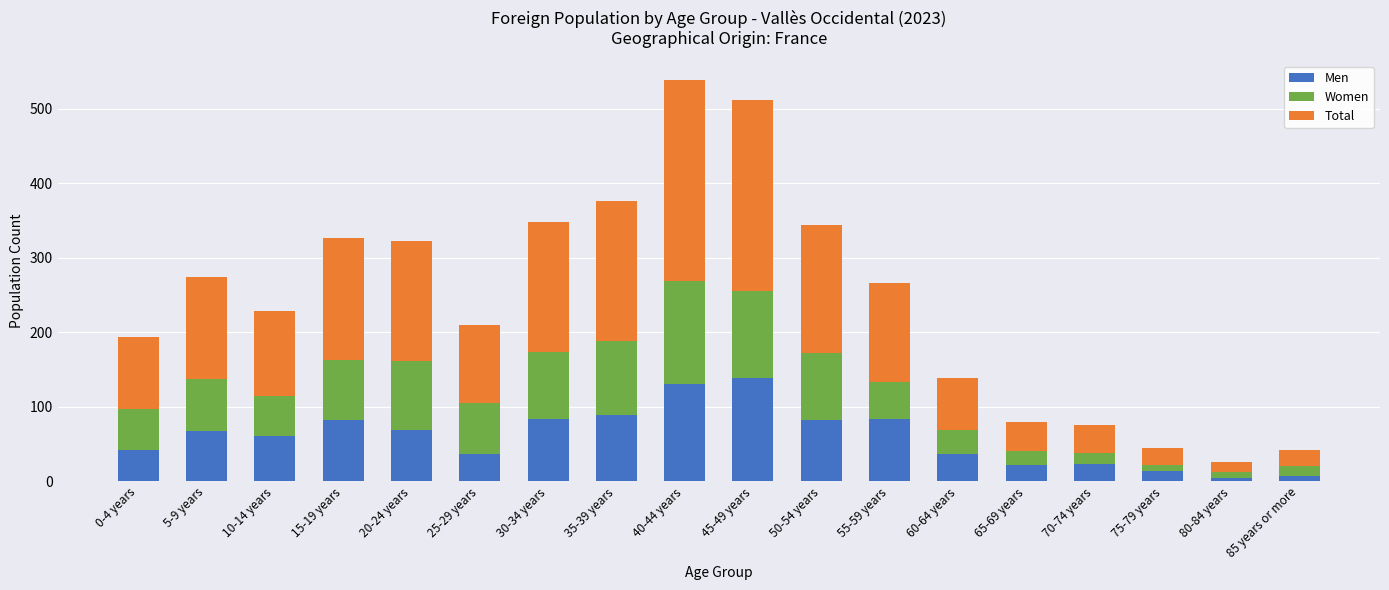

What is the total value across all series at 10-14 years?

228